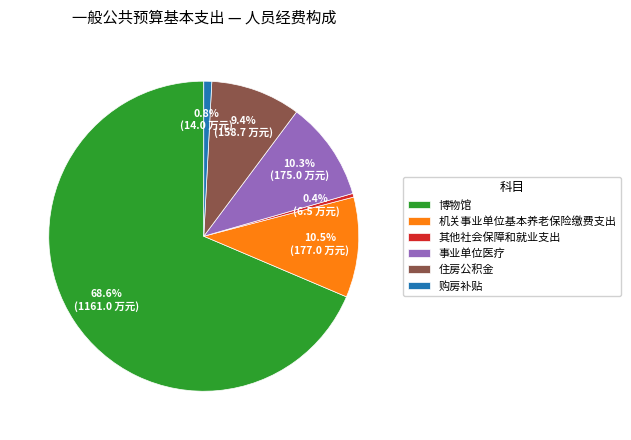

Combined, what portion of the pie is 购房补贴 and 住房公积金?

10.2%